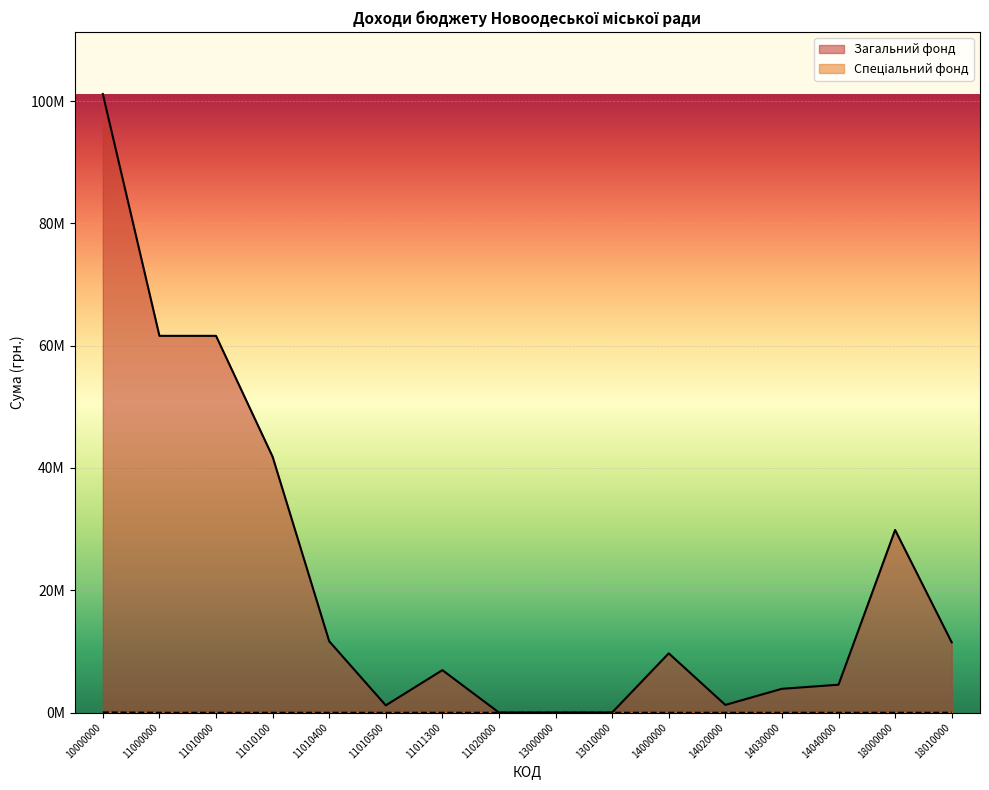

Reading left to right, transcribe all the data shown in this chart.

Загальний фонд: 101178106	61617626	61616126	41844770	11663920	1172436	6935000	1500	8054	6360	9685846	1247556	3885000	4553290	29866580	11481196
Спеціальний фонд: 50018	0	0	0	0	0	0	0	0	0	0	0	0	0	0	0